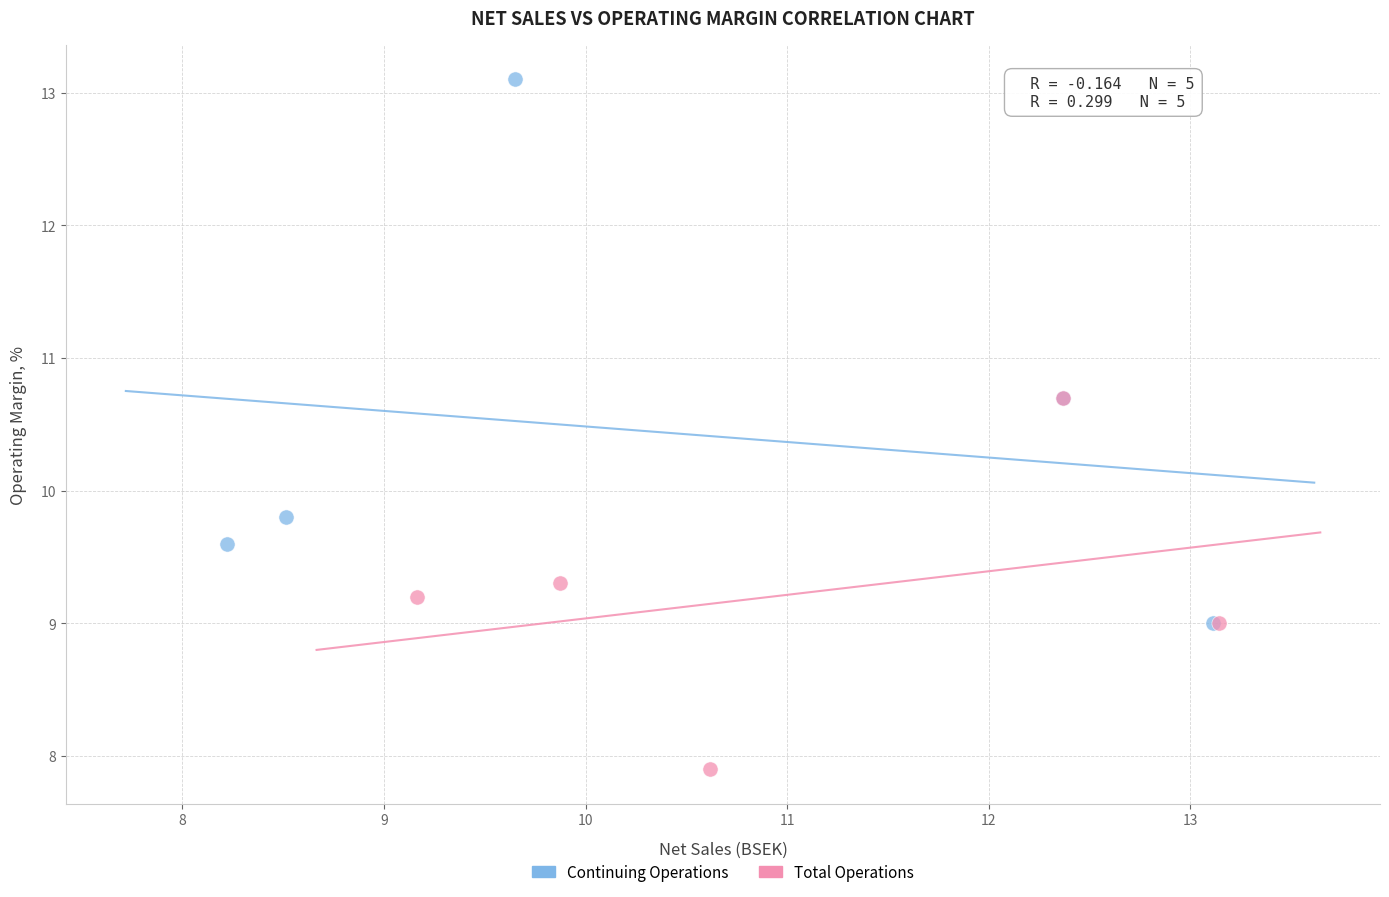

Which series reaches the maximum Y coordinate?

Continuing Operations